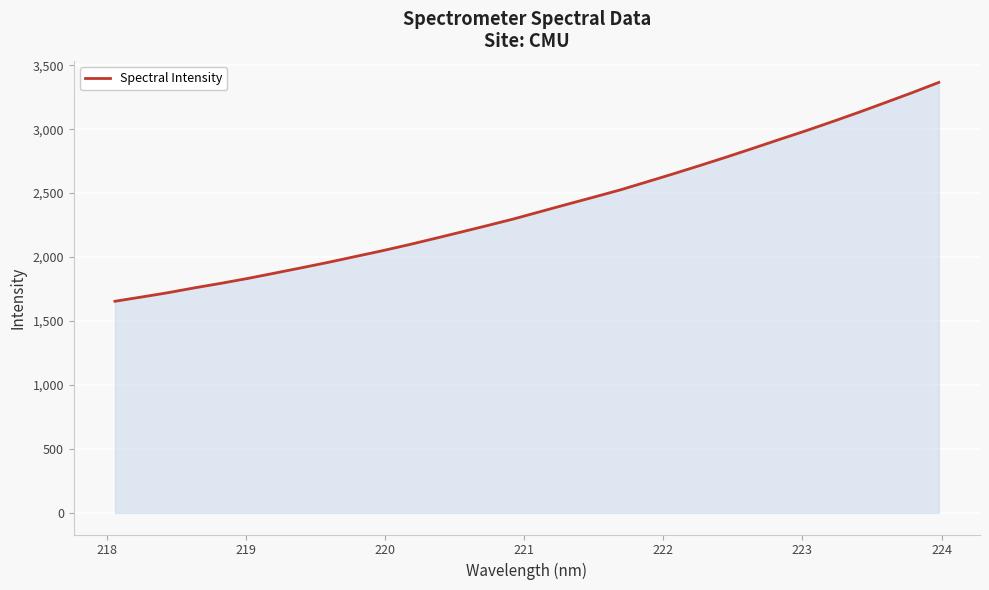

What is the minimum value shown in the chart?

1654.8